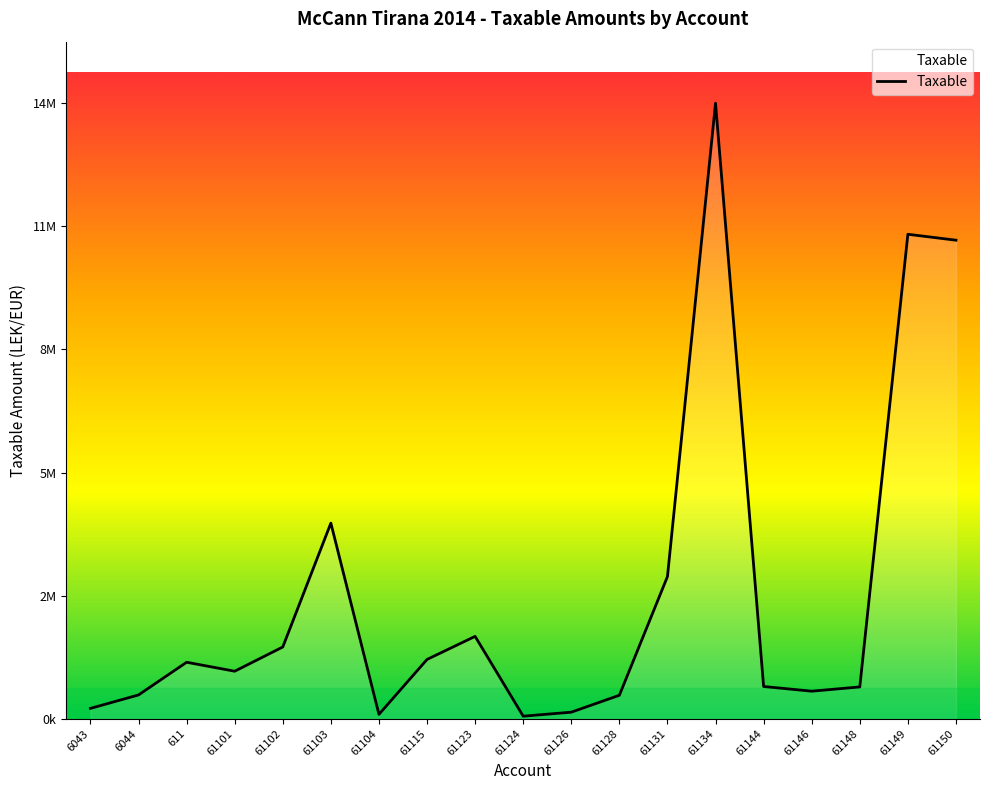

True or false: the data has more than 1 interior local peaks.

True